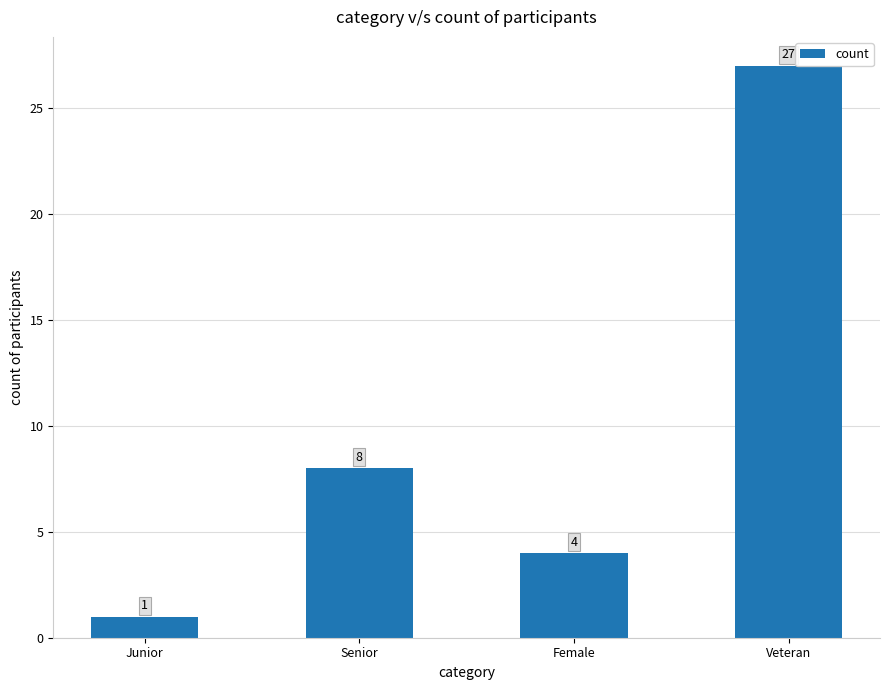

How many values are below 8?

2